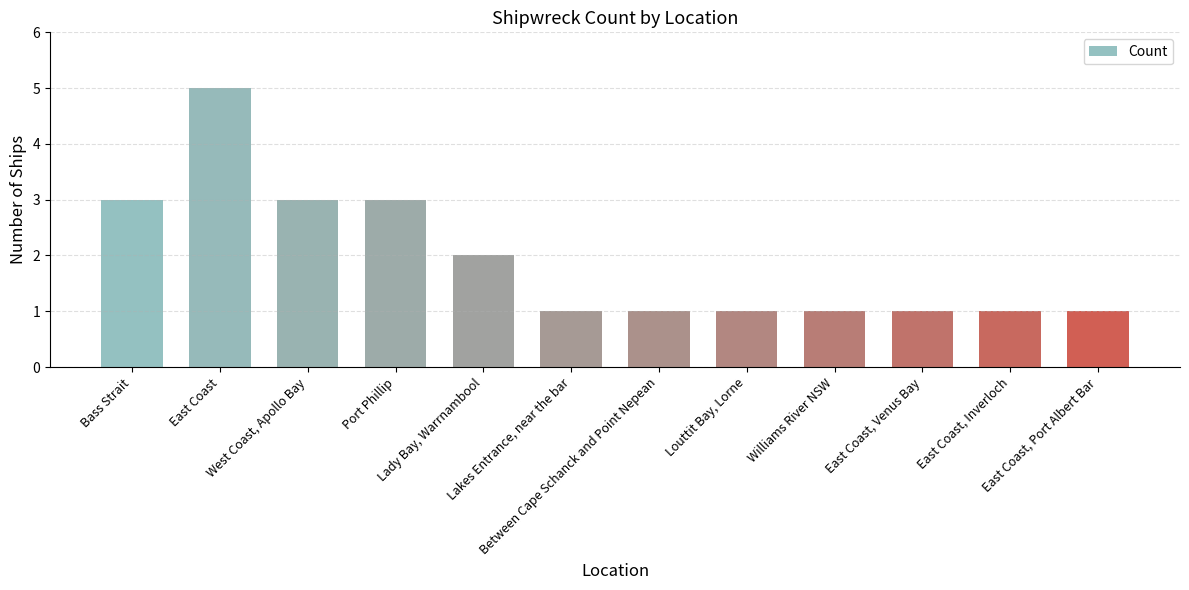

What is the difference between the maximum and minimum values?

4